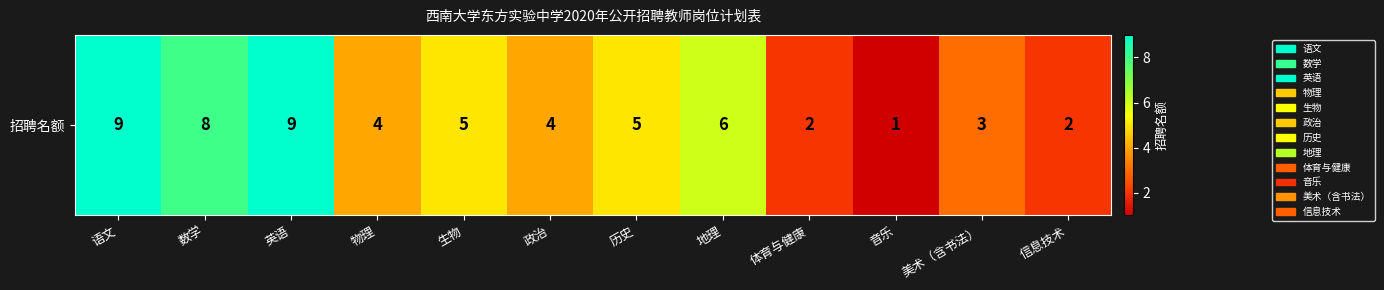

How many values are between 3 and 8?

7